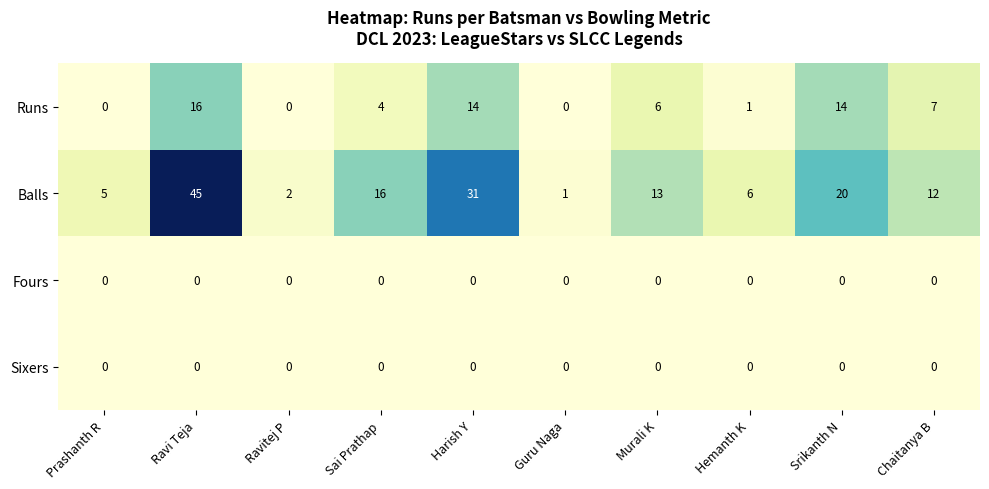

Where does the Balls series first go above 13?

Ravi Teja